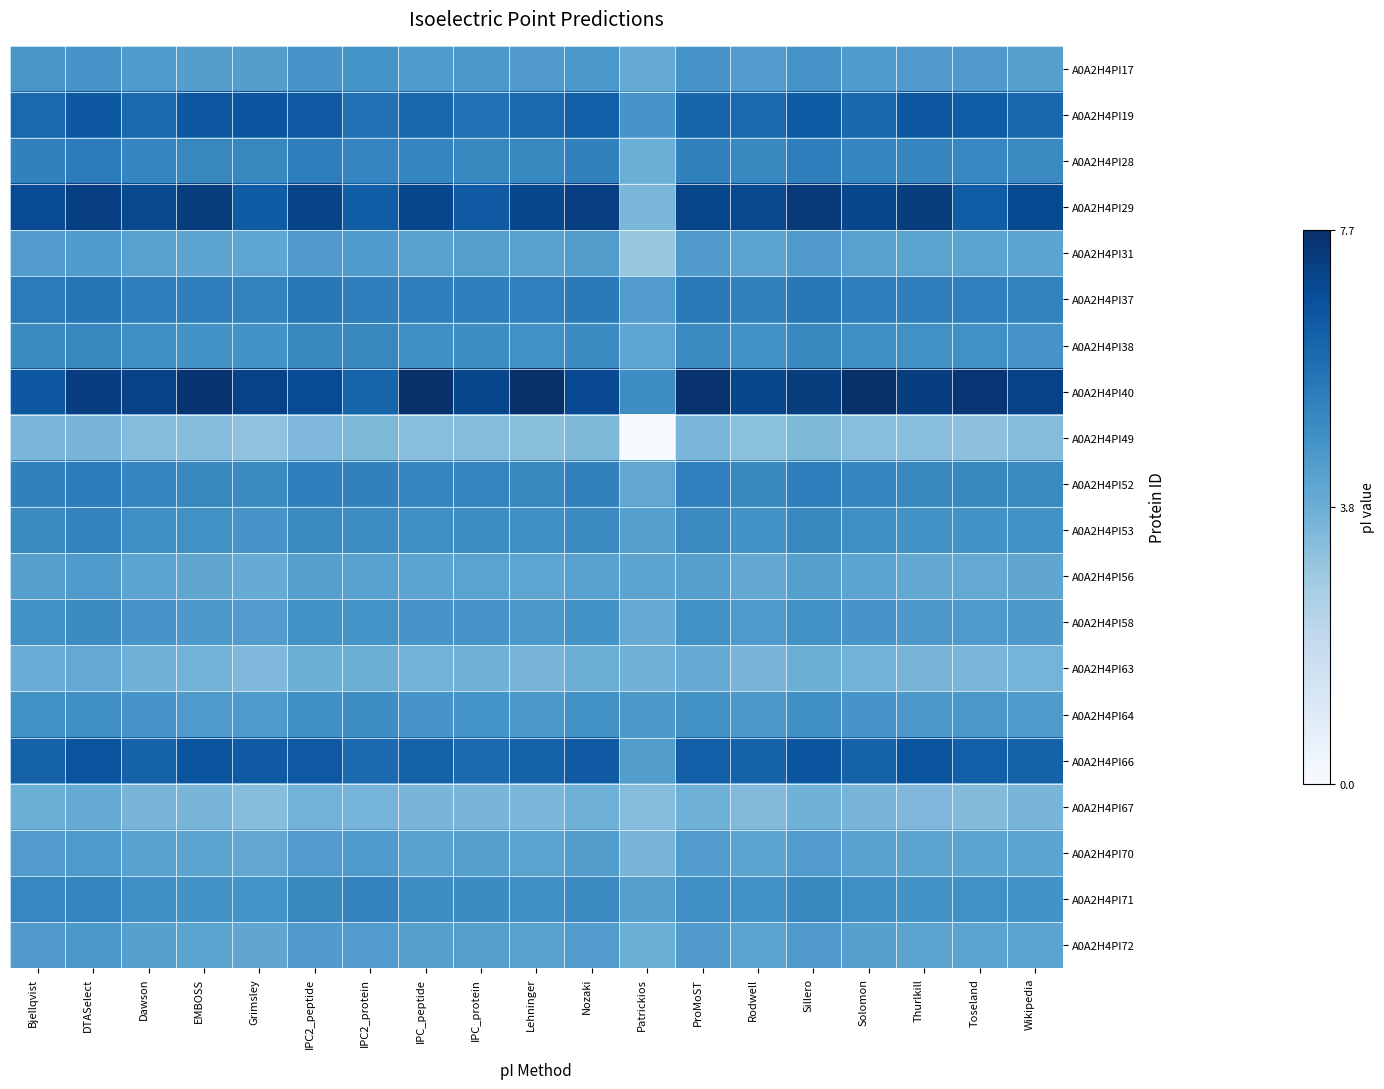

Which series has the largest total across all categories?

A0A2H4PI40